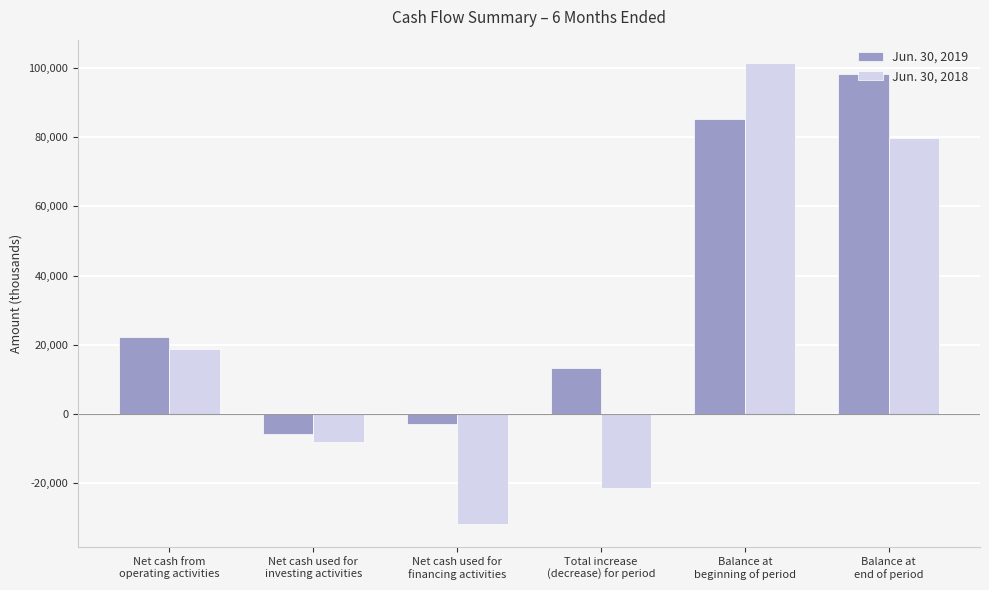

How many values in Jun. 30, 2018 are below zero?

3